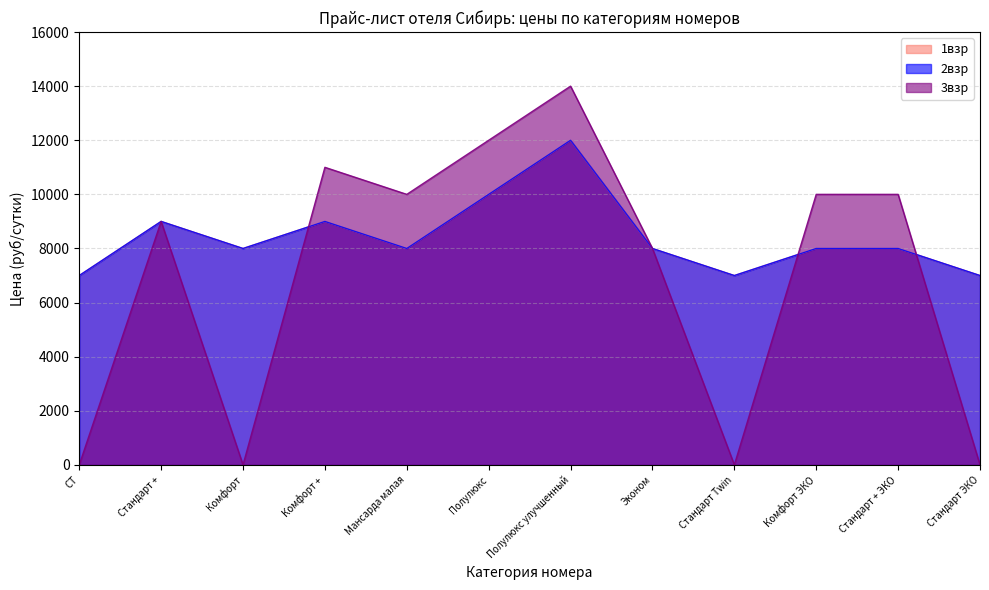

What is the average value of the 1взр series?

8417